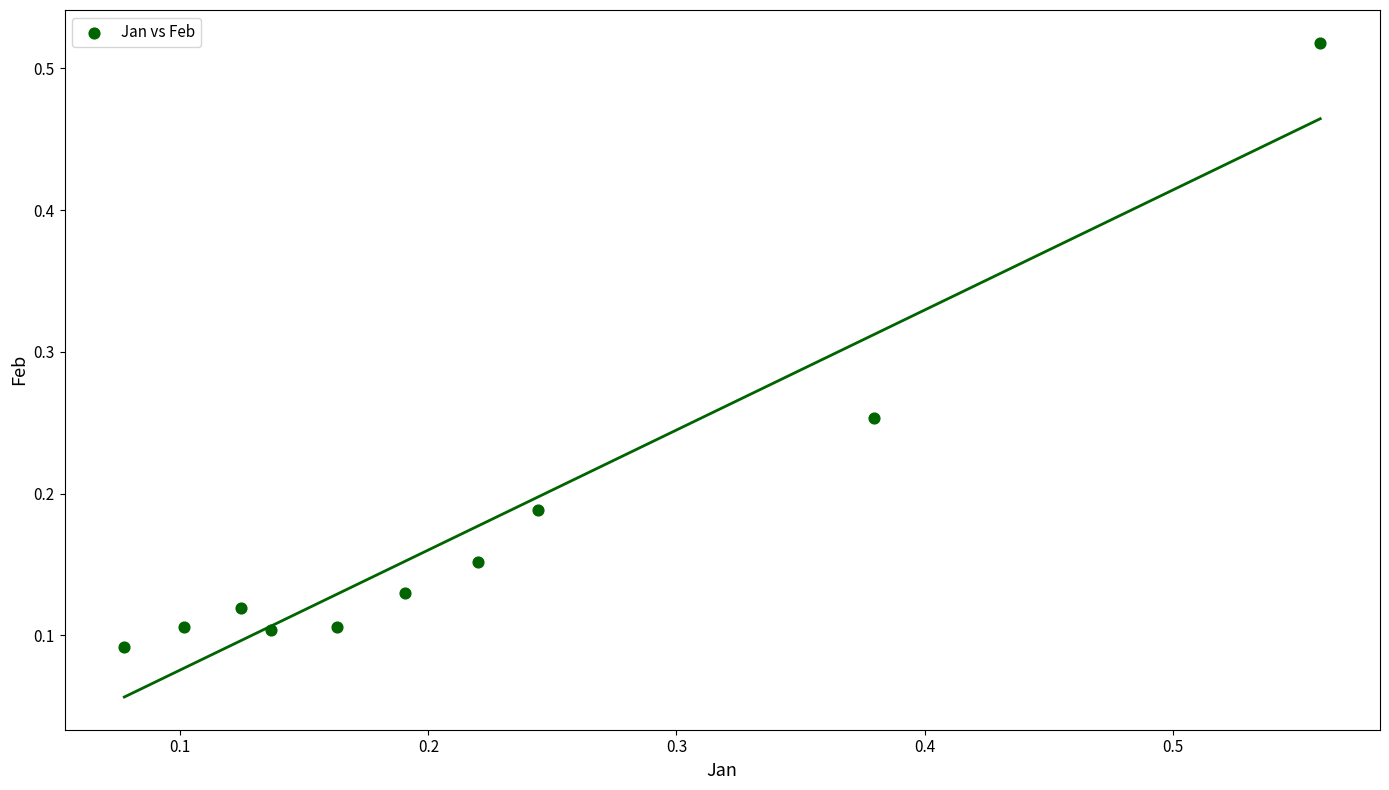

What is the range of Y values (max minus min)?

0.4